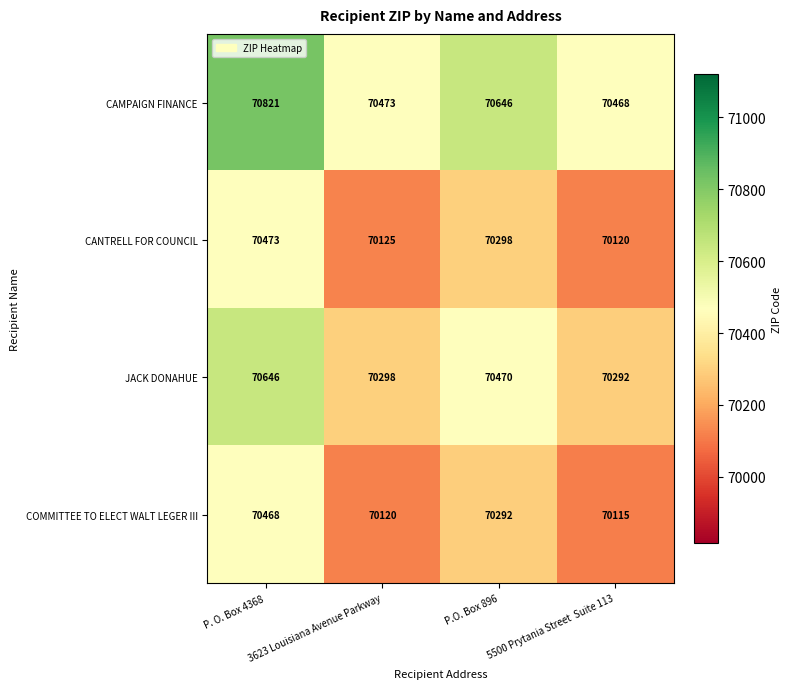

At which category is the sum across all series the highest?

P. O. Box 4368